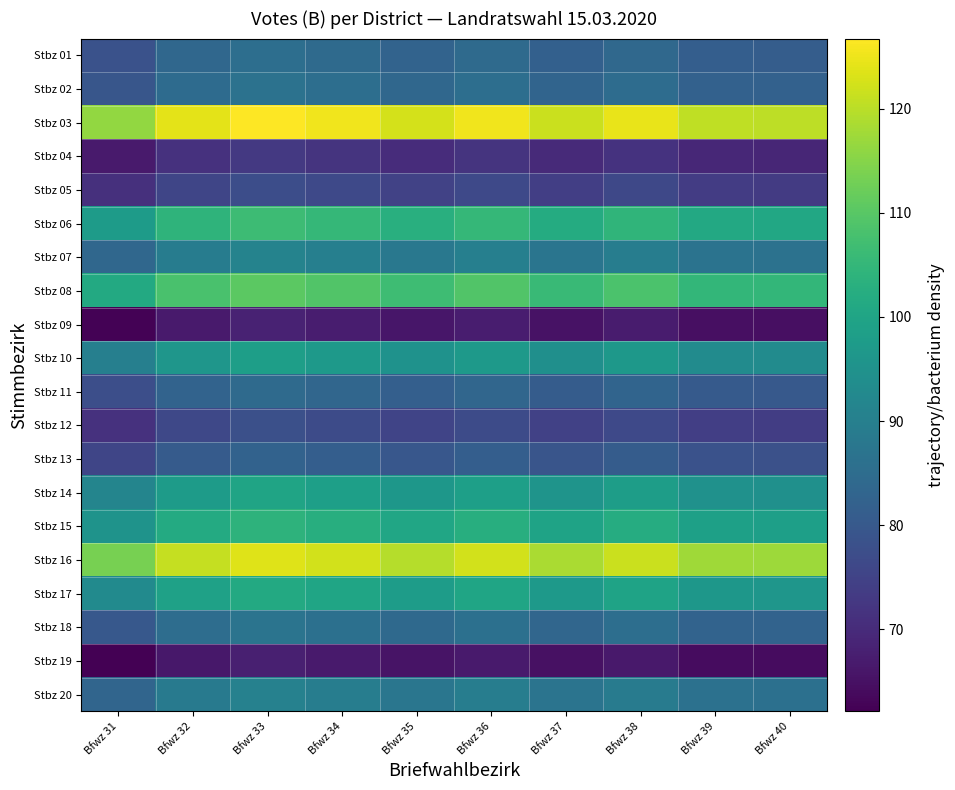

What is the total value across all series at Bfwz 32?

1802.3